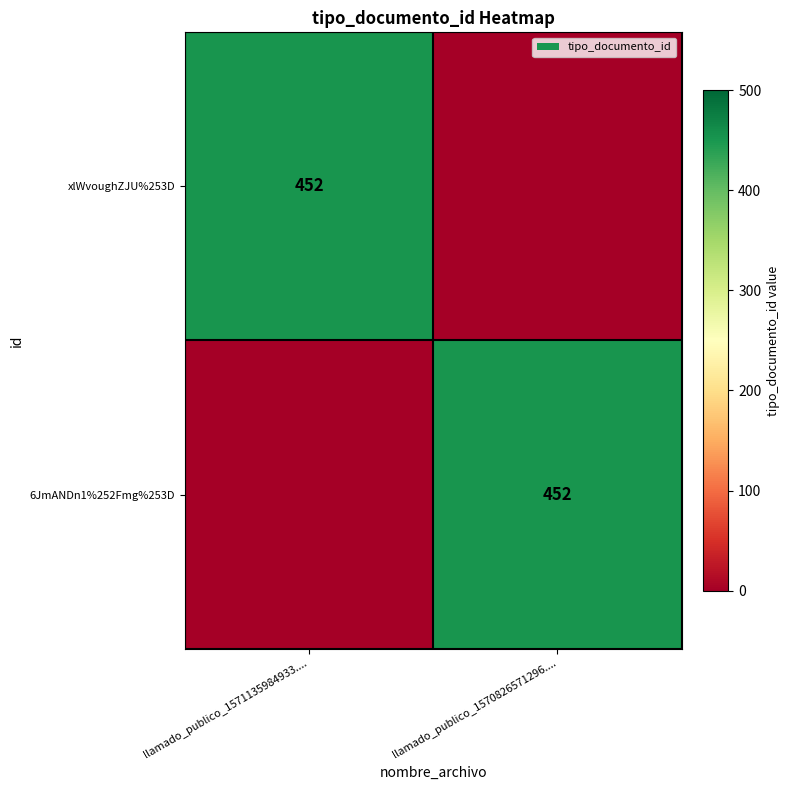

The 6JmANDn1%252Fmg%253D series shows 452 at llamado_publico_1570826571296..... True or false?

True